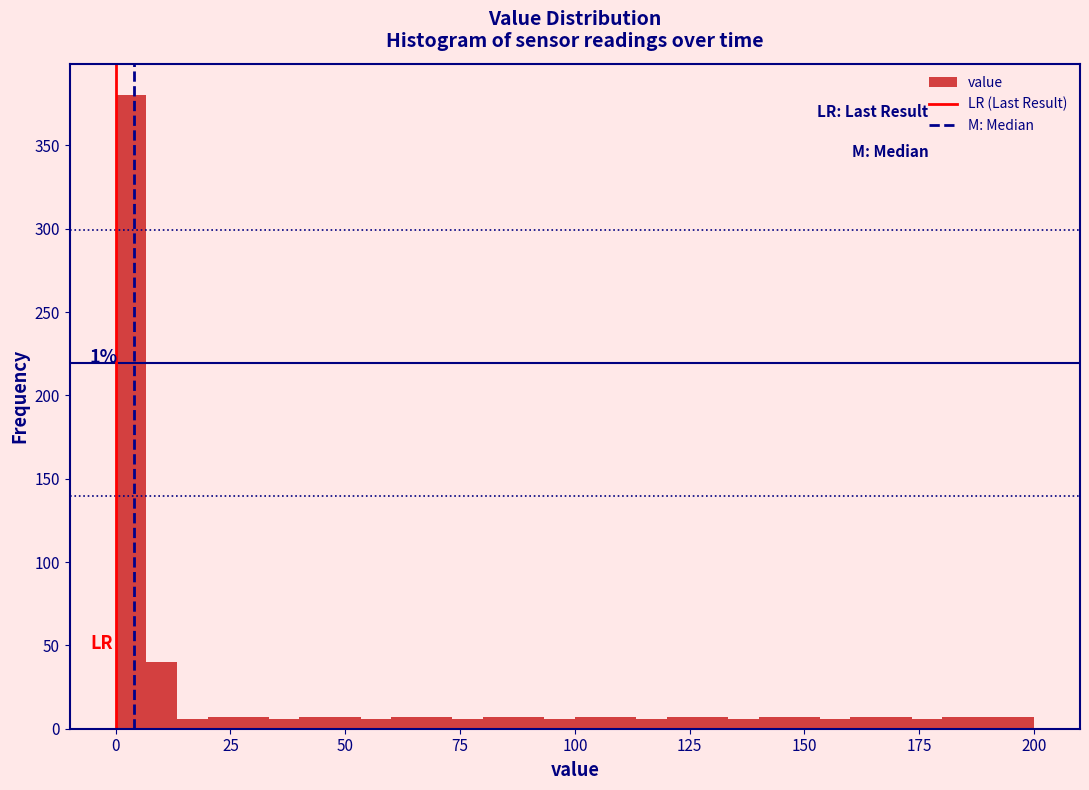

Read against the x-axis, roughly where is the centre of the tallest bar?

5